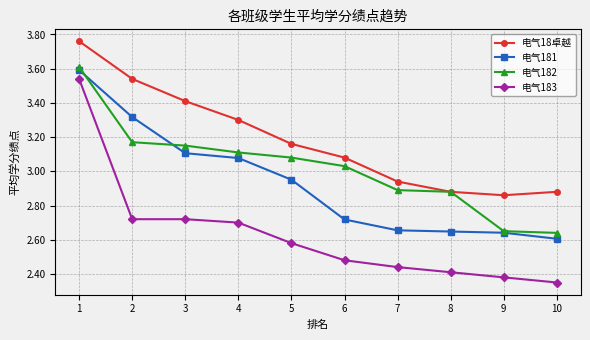

True or false: 电气18卓越 and 电气181 intersect in this chart.

False